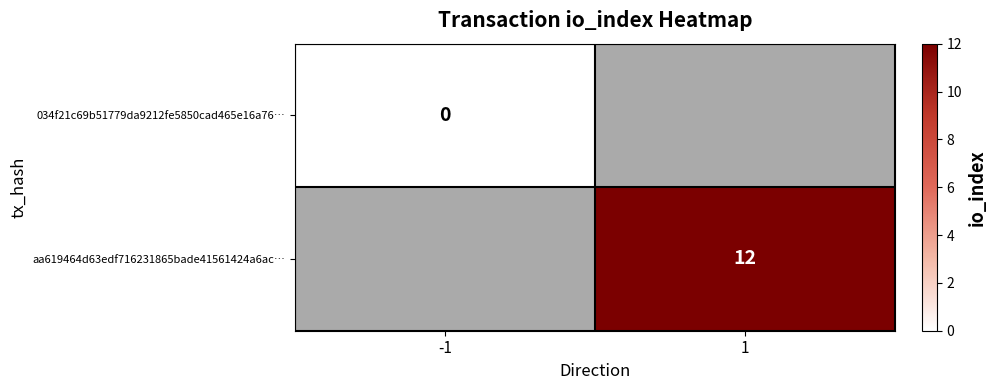

True or false: aa619464d63edf716231865bade41561424a6ac… has a value of 4 at 1.

False